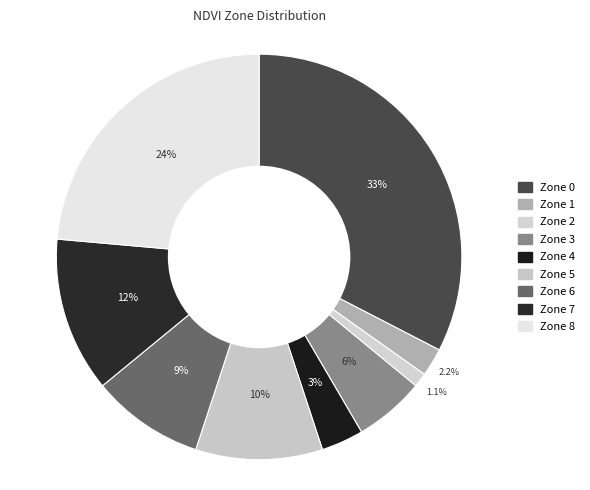

Which has a higher value, Zone 8 or Zone 6?

Zone 8